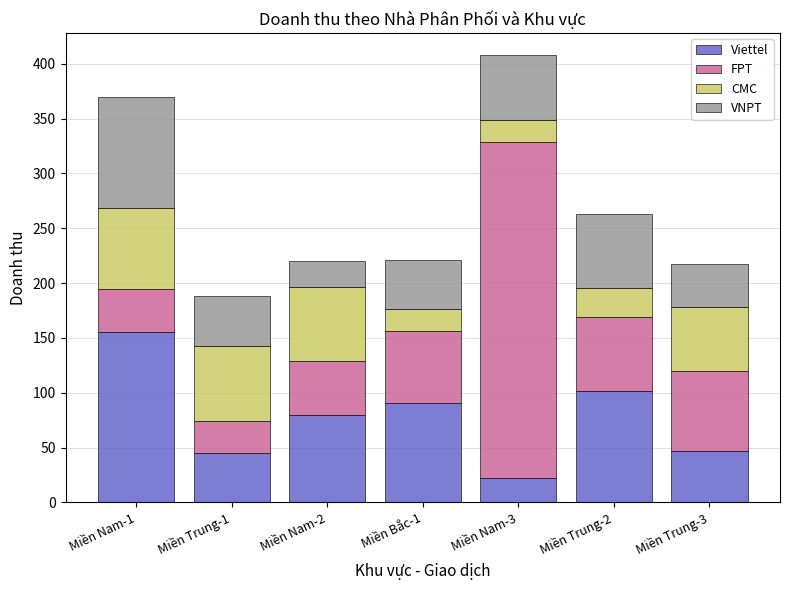

What is the sum of the Viettel values at Miền Bắc-1 and Miền Trung-3?

137.4